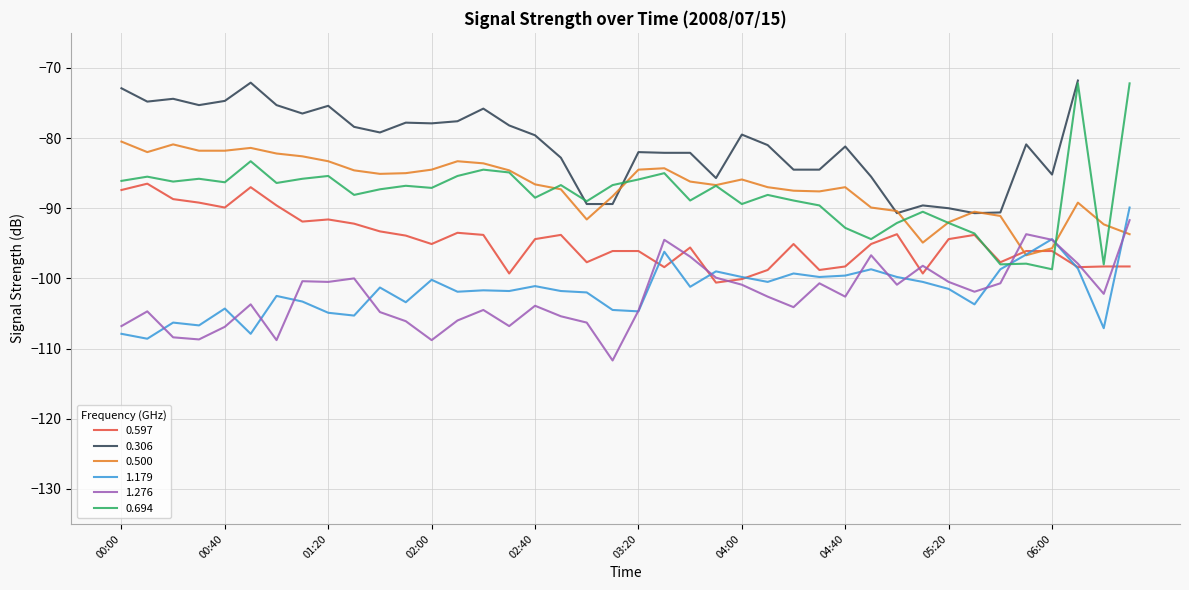

At how many categories does at least one series exceed -102?

40